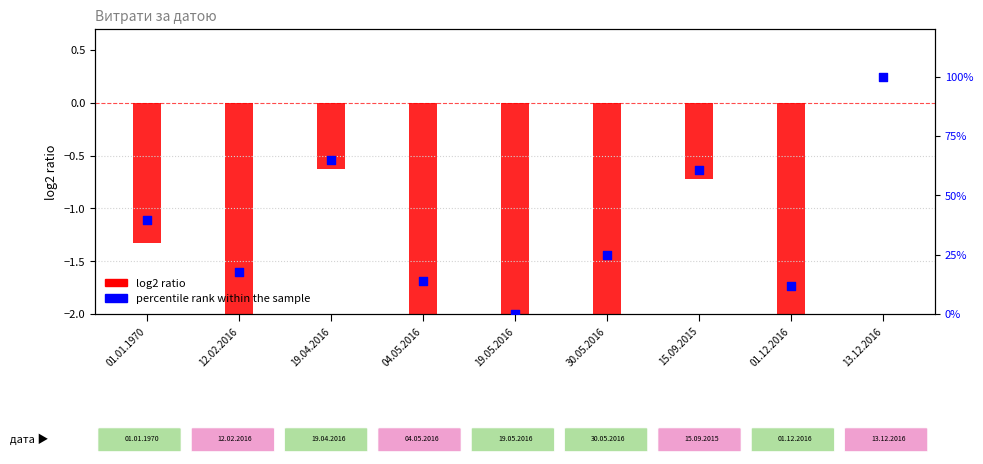

Which series reaches the maximum Y coordinate?

percentile rank within the sample